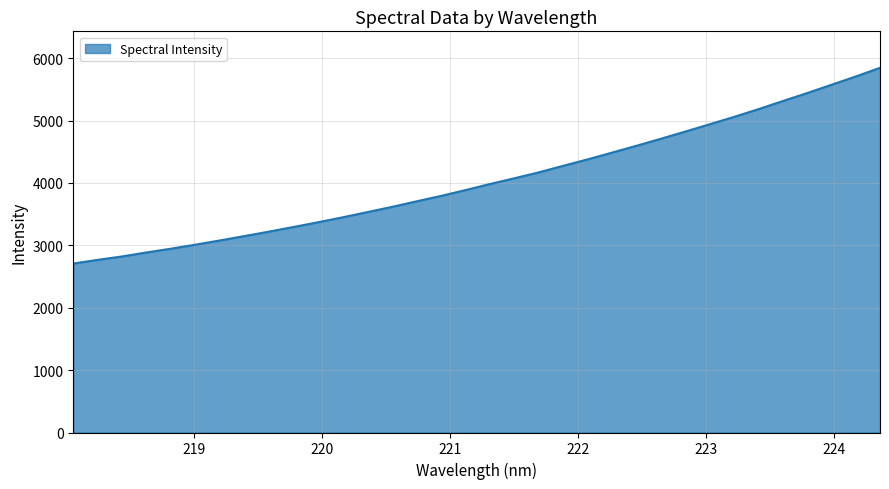

What is the greatest value displayed?

5846.2